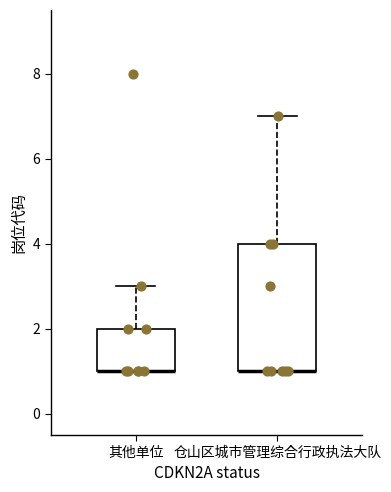

Which box is the tallest, from its lower edge to its upper edge?

仓山区城市管理综合行政执法大队